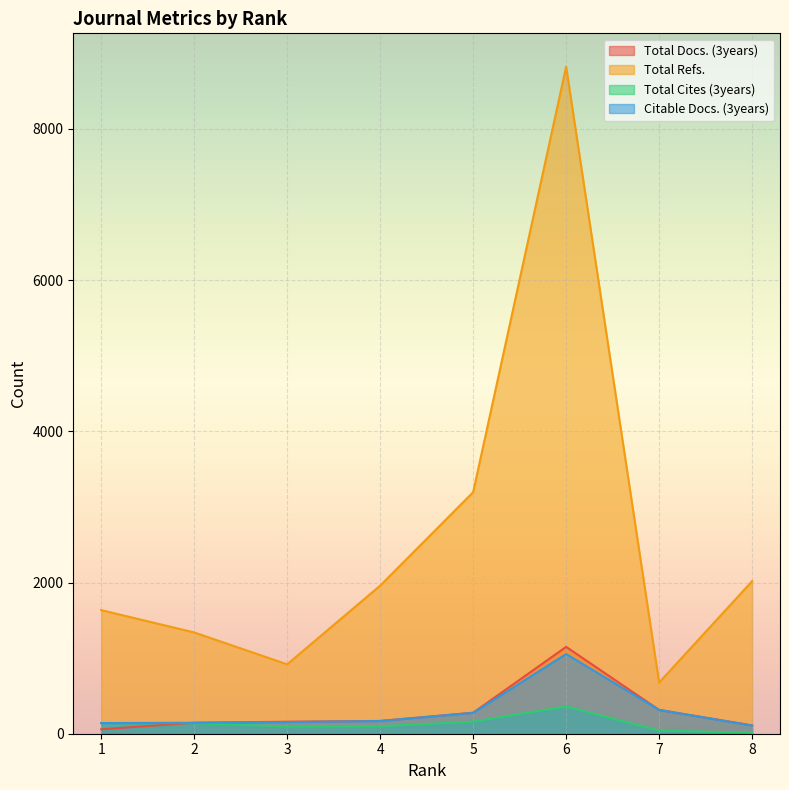

Reading right to left, extract all data points from this chart.

Total Docs. (3years): 8=110	7=315	6=1149	5=278	4=169	3=159	2=145	1=59
Total Refs.: 8=2018	7=677	6=8824	5=3195	4=1959	3=918	2=1340	1=1635
Total Cites (3years): 8=14	7=41	6=361	5=160	4=98	3=93	2=140	1=141
Citable Docs. (3years): 8=108	7=315	6=1054	5=276	4=168	3=154	2=145	1=141